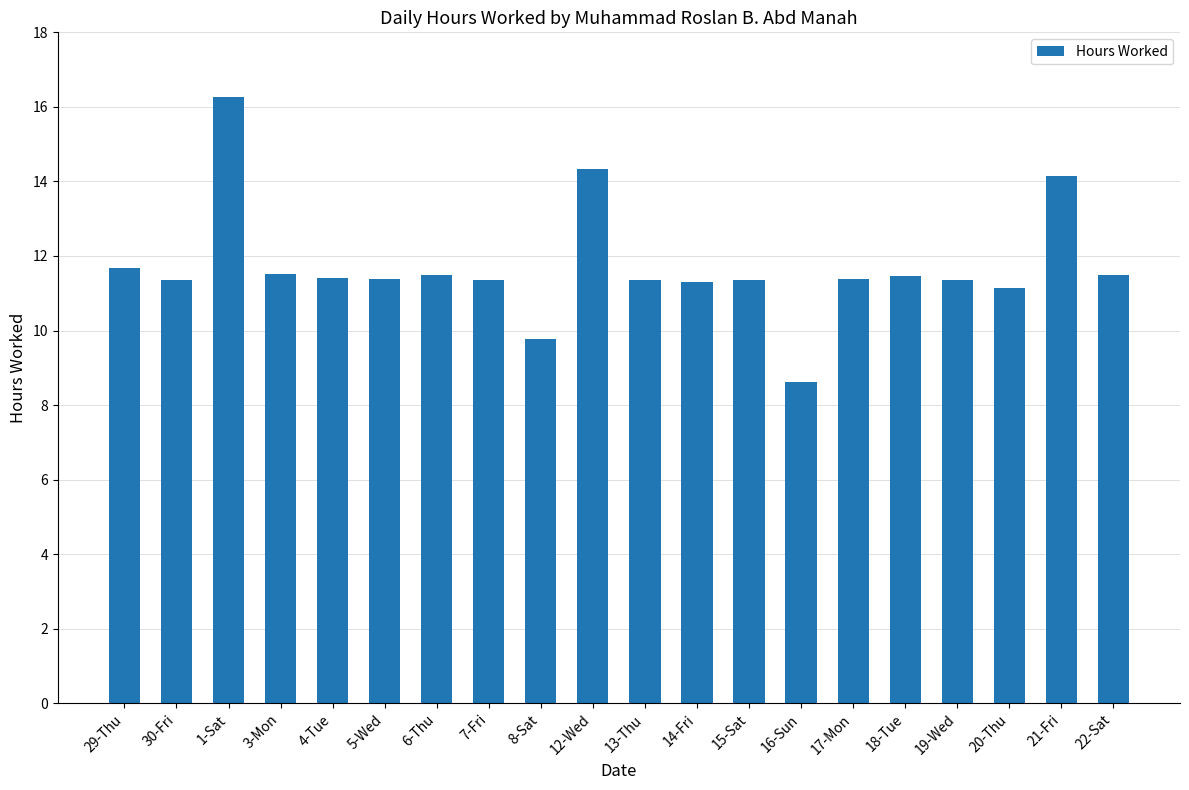

What is the maximum value shown in the chart?

16.3